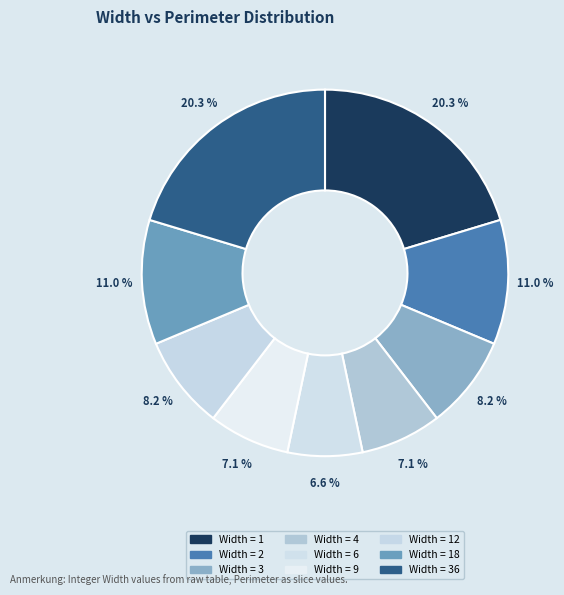

Which slice is the largest?

1